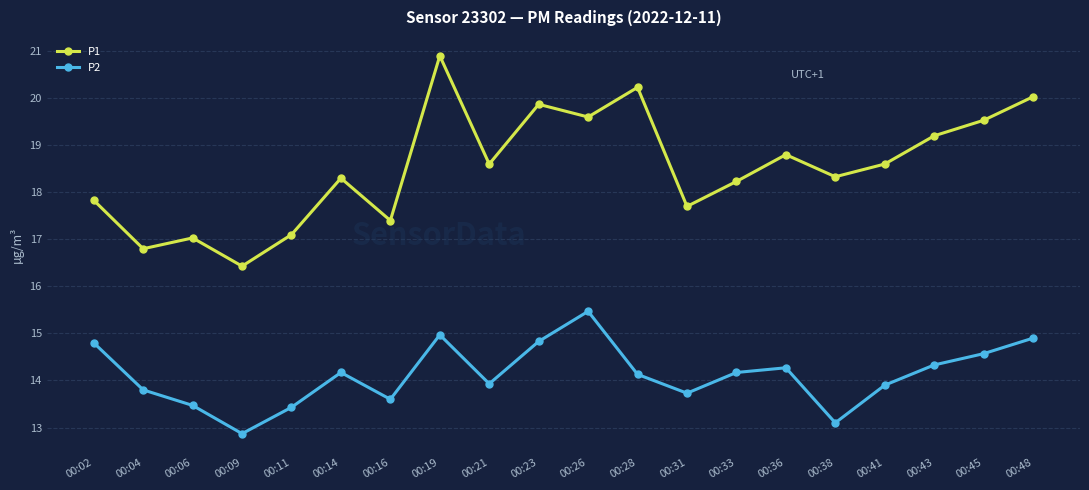

Is it true that P2 equals 13.8 at 00:04?

True